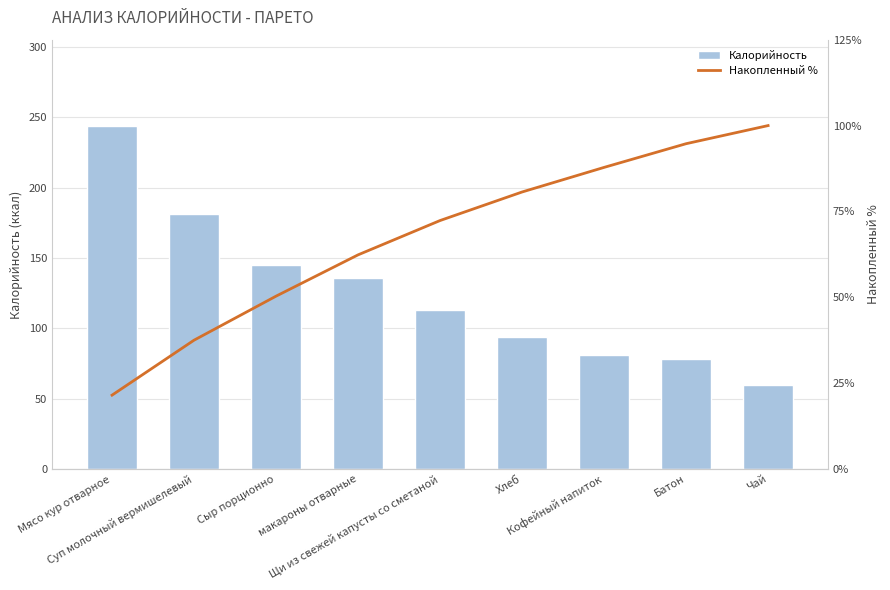

What is the label of the 6th bar from the right?

макароны отварные